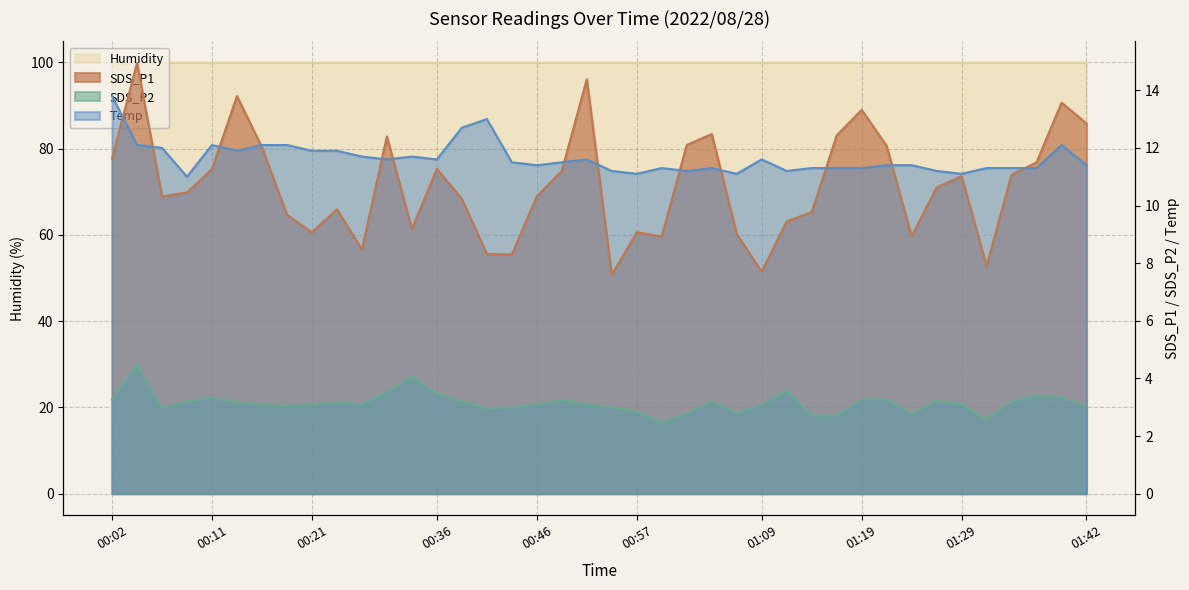

What is the minimum value shown in the chart?

2.5